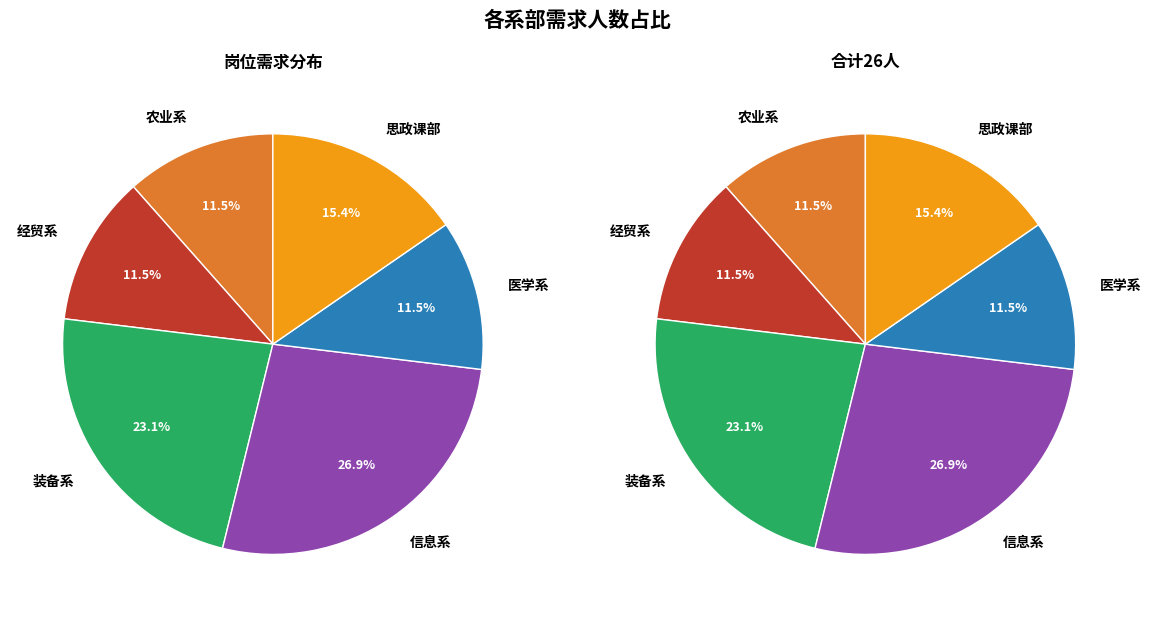

What is the largest slice in the pie chart?

信息系